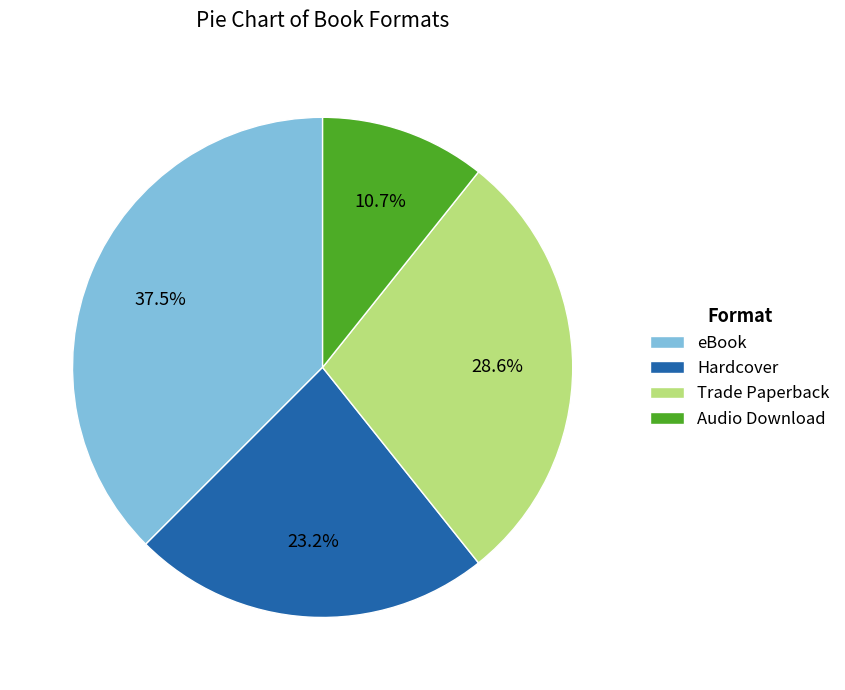

To the nearest percent, what is the difference between the largest and smallest slice percentages?

27%